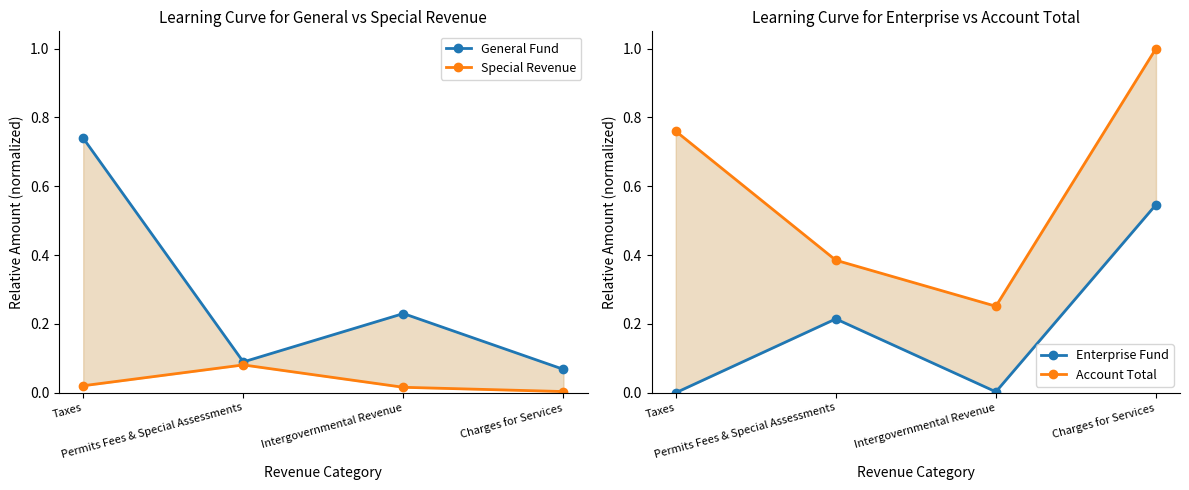

At how many categories does at least one series exceed 0?

4